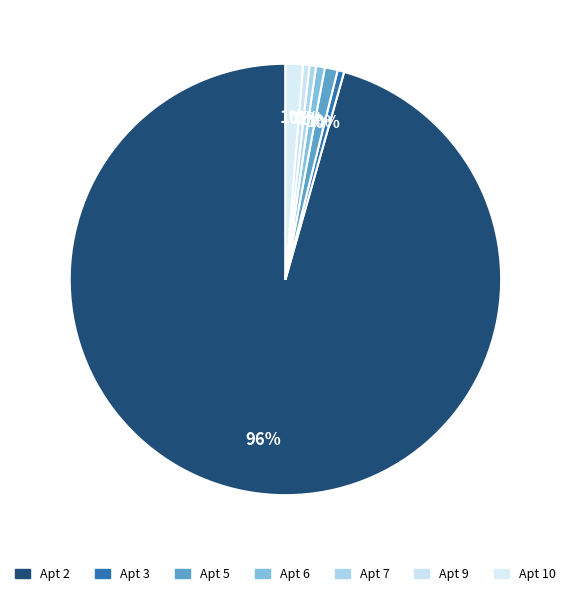

Count the number of slices in the pie.

7